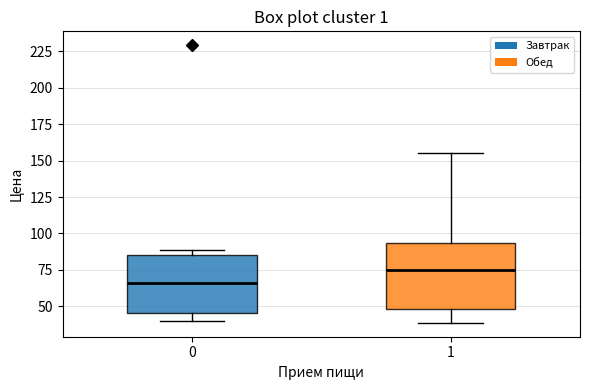

Comparing the boxes themselves (not the whiskers), which one is the tallest?

1